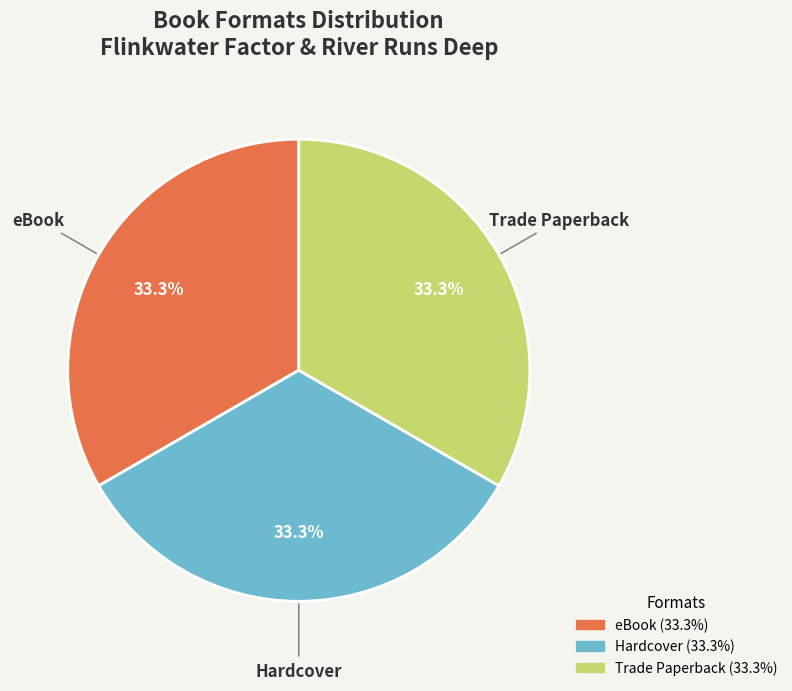

To the nearest percent, what is the combined percentage of Trade Paperback and eBook?

67%